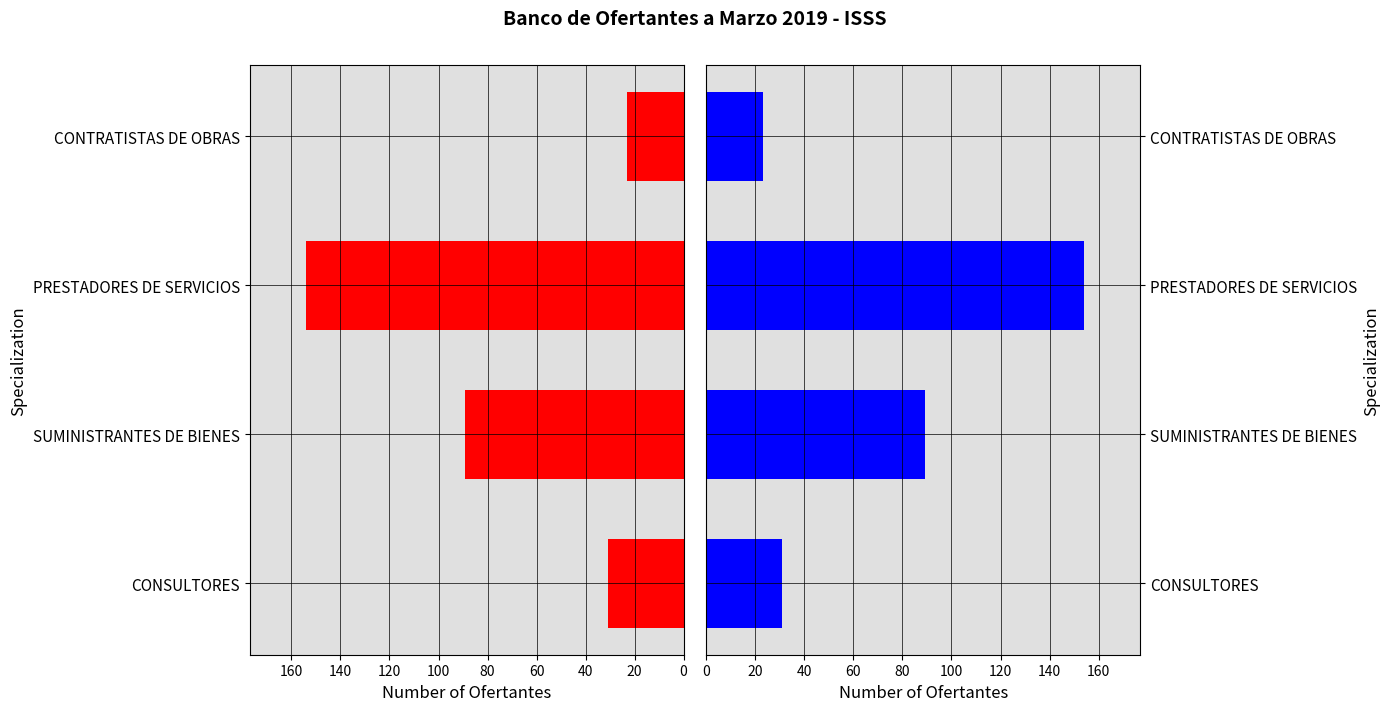

The PRESTADORES/CONTRATISTAS series shows 9 at CONTRATISTAS DE OBRAS. True or false?

False